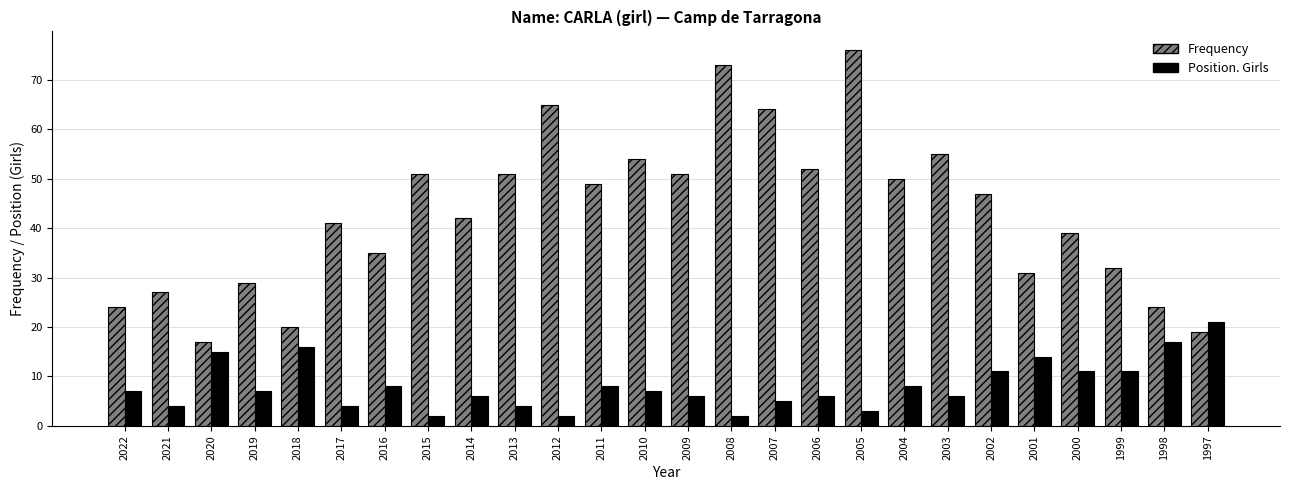

Rank the series by their average value, from highest to lowest.

Frequency, Position. Girls